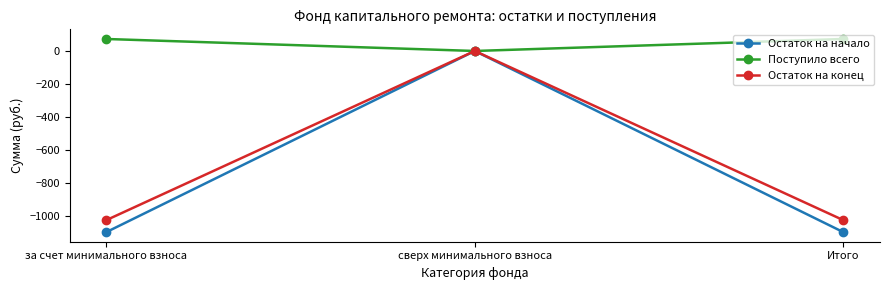

What is the difference between the maximum and minimum values in the Поступило всего series?

72.8